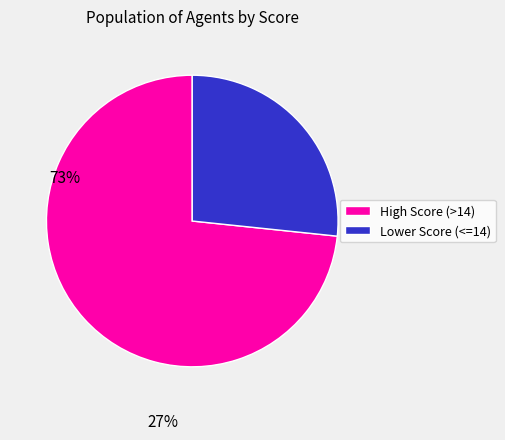

Does any single category account for the majority?

Yes